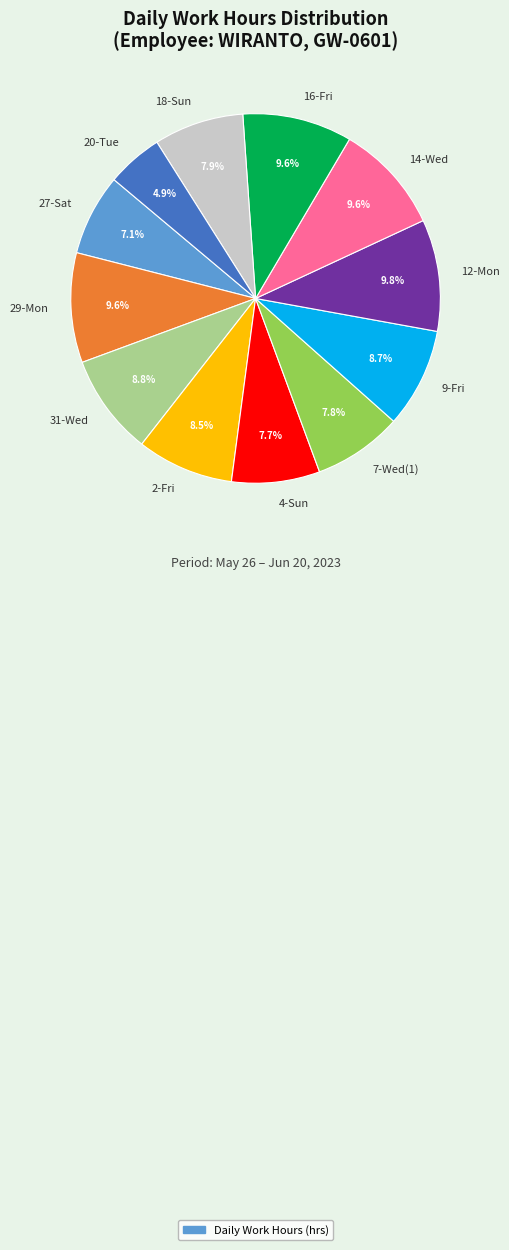

Count the number of slices in the pie.

12